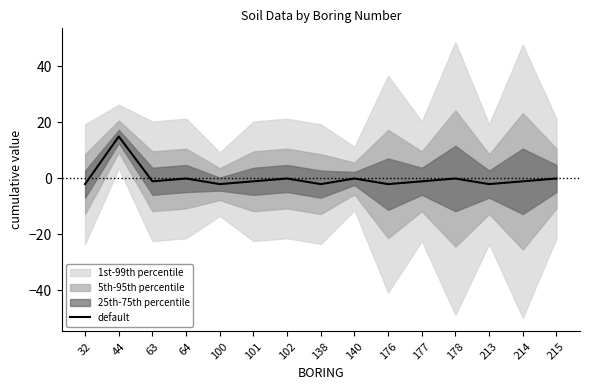

Which category has the highest value across all series?

44